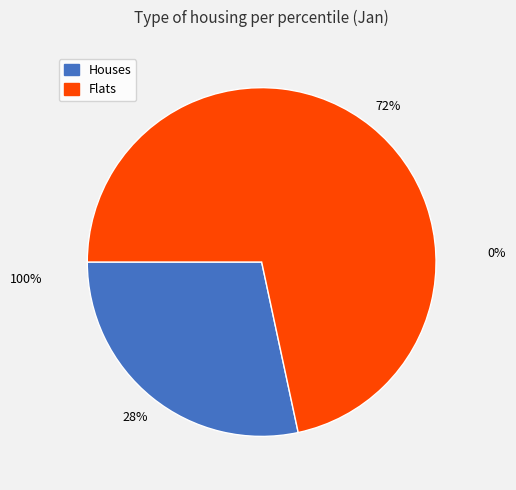

To the nearest percent, what is the average slice percentage?

50%